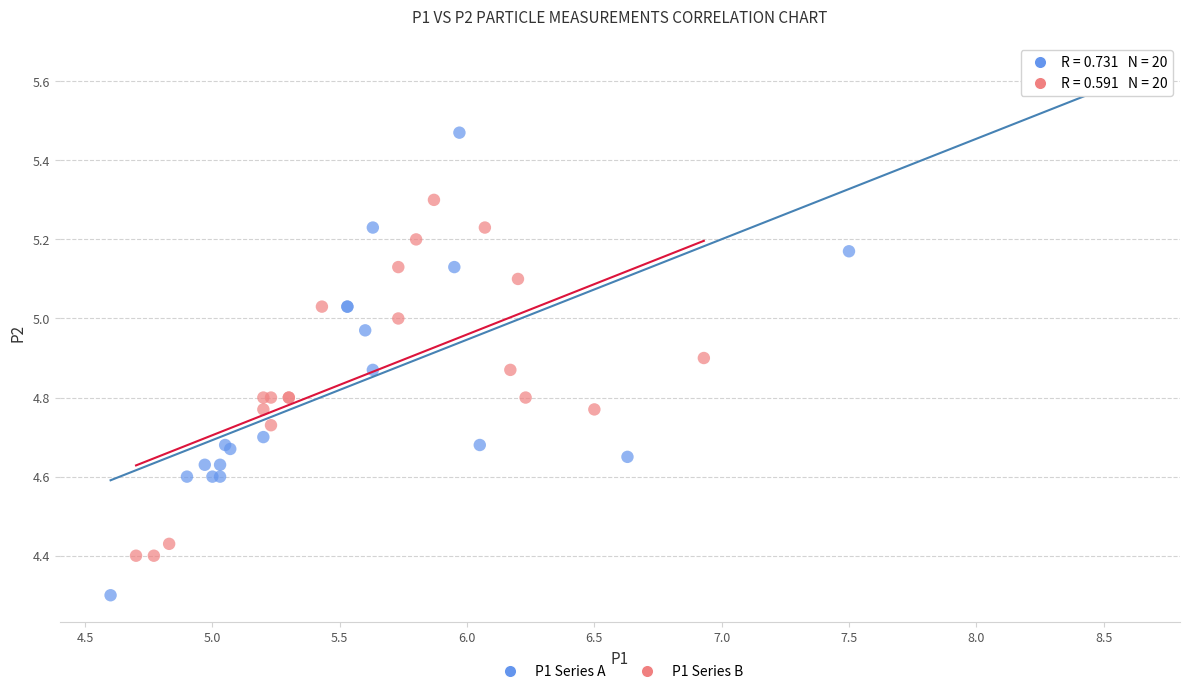

Which series contains the lowest Y value?

P1 Series A